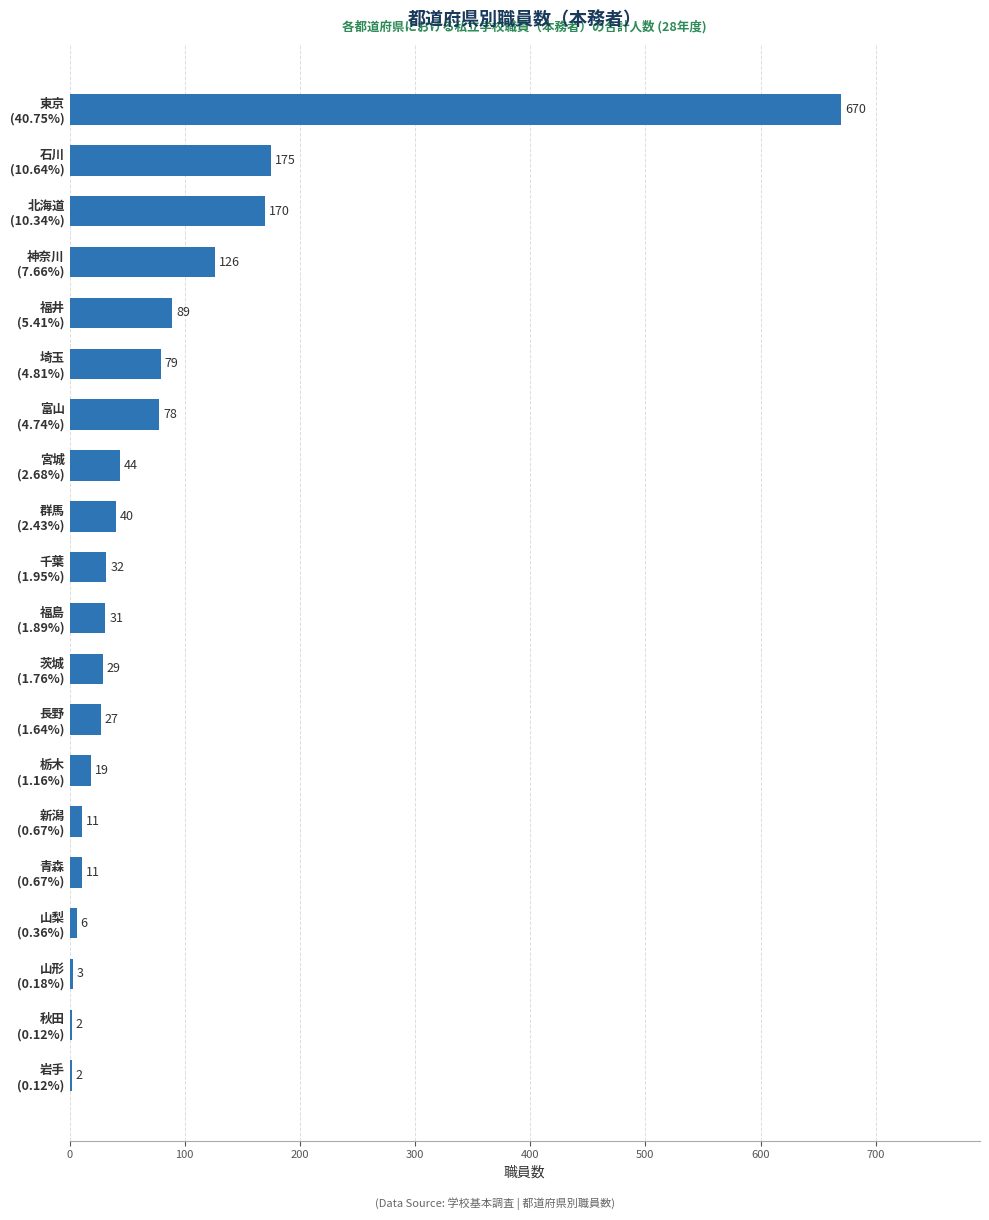

What is the greatest value displayed?

670